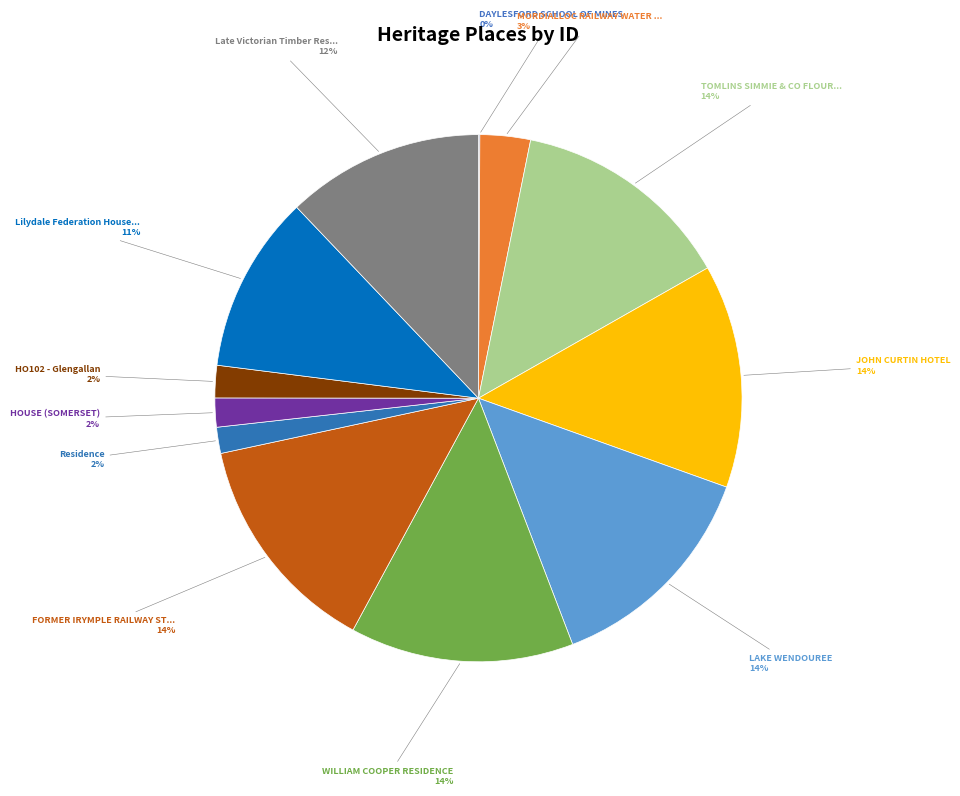

Which slice is the largest?

FORMER IRYMPLE RAILWAY STATION